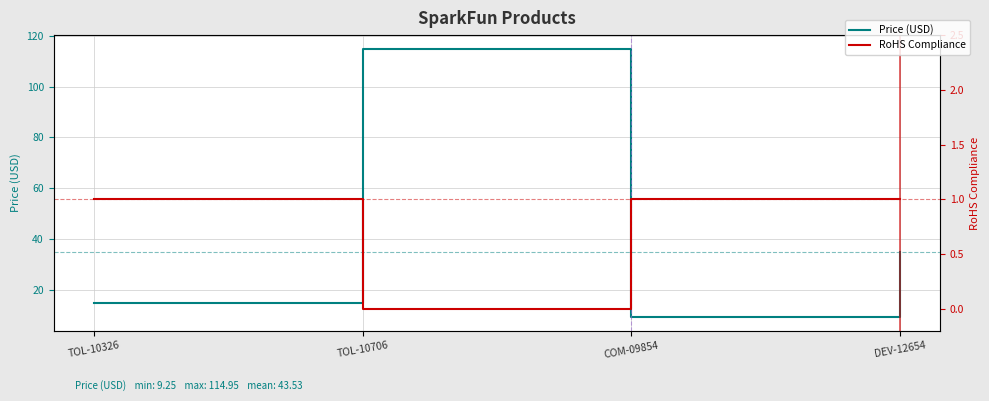

What is the maximum value for Price (USD)?

115.0